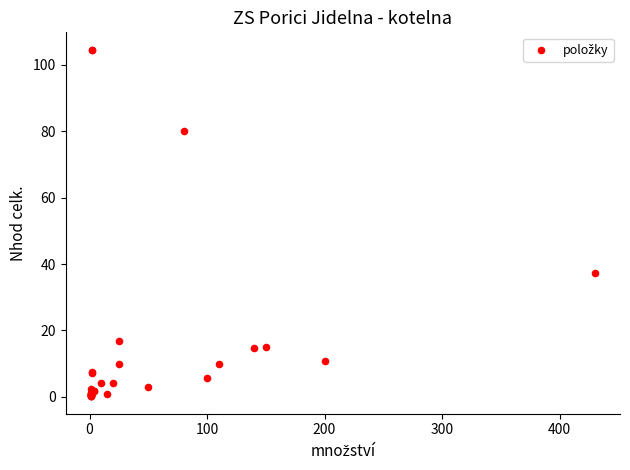

What Y value in the scatter plot is closest to 52?

37.4